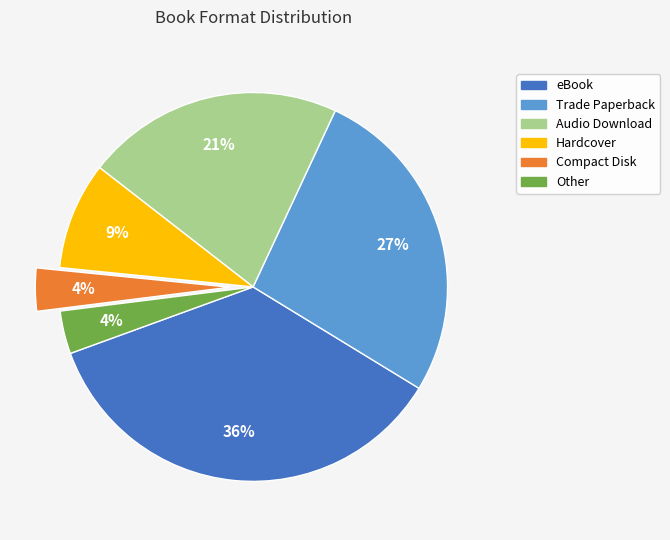

Between eBook and Other, which is larger?

eBook